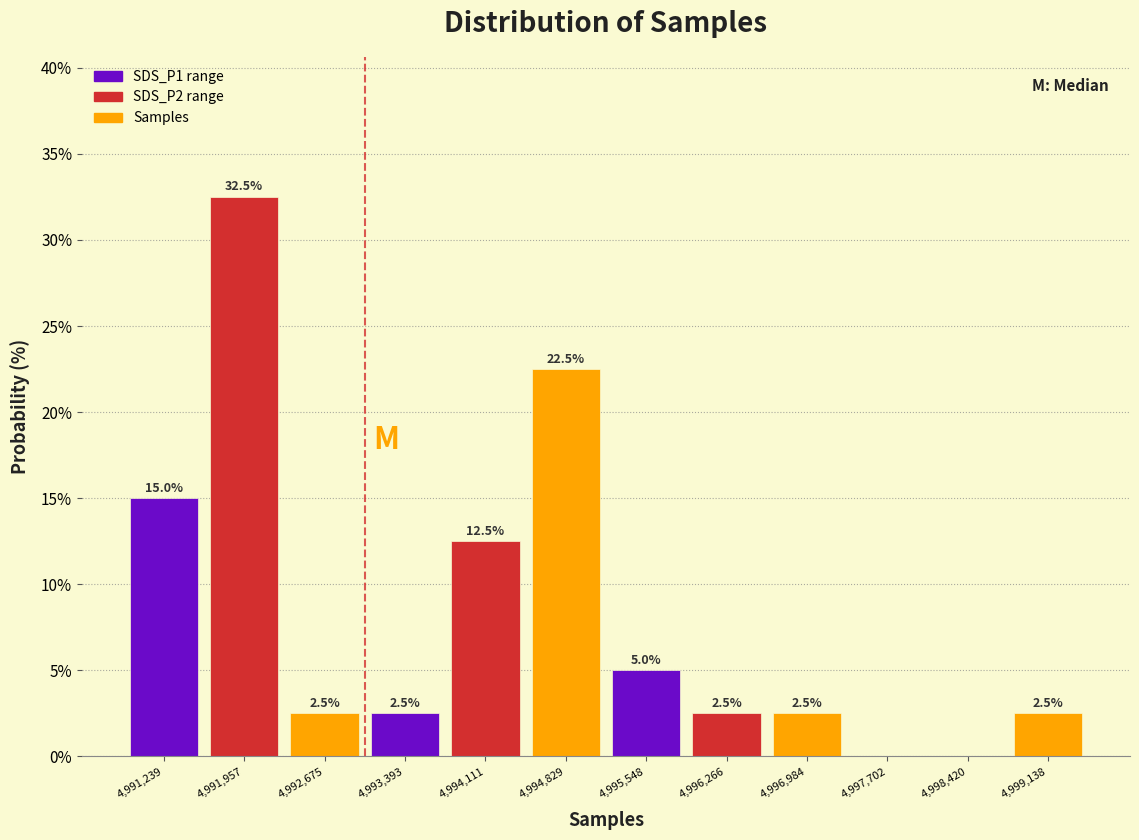

Over which range of the x-axis is the bar tallest?

4991600 to 4992300